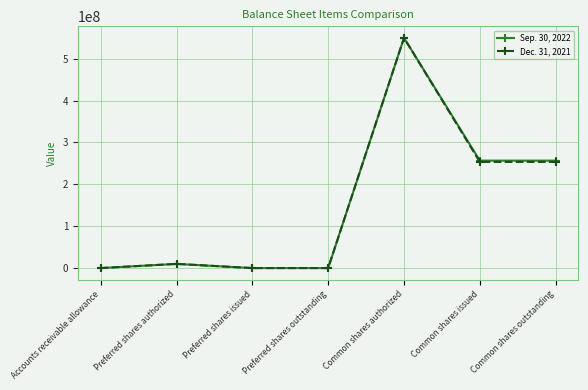

What is the maximum value for Sep. 30, 2022?

550000000